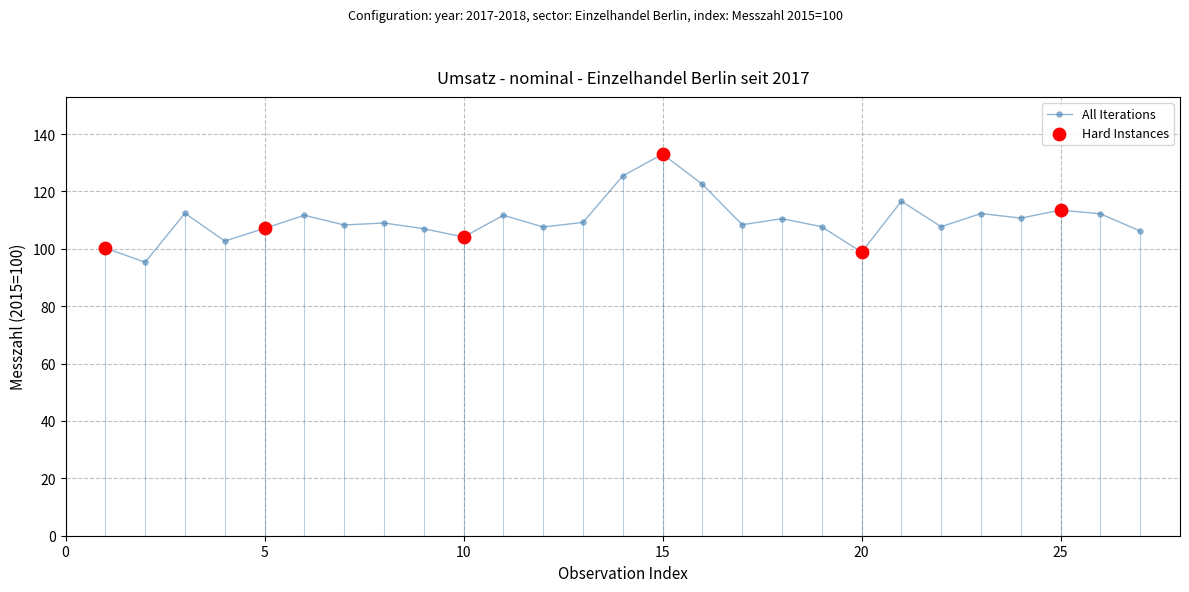

What is the greatest value displayed?

133.0